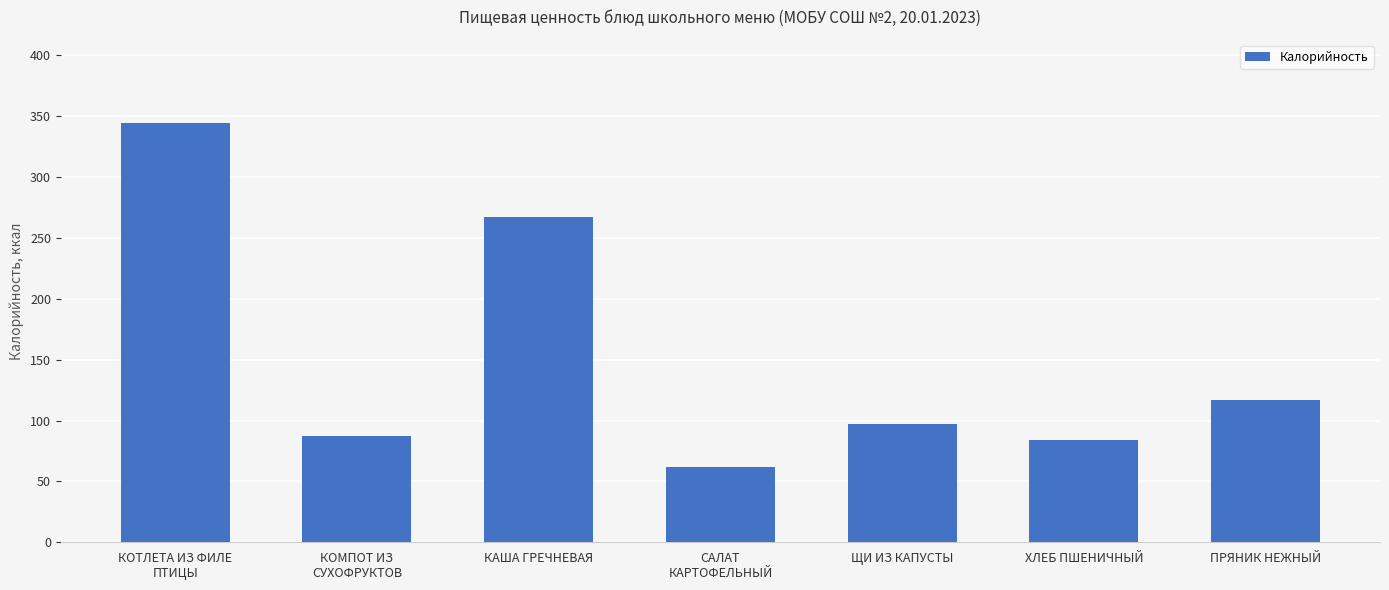

Between КОМПОТ ИЗ
СУХОФРУКТОВ and ЩИ ИЗ КАПУСТЫ, which is larger?

ЩИ ИЗ КАПУСТЫ